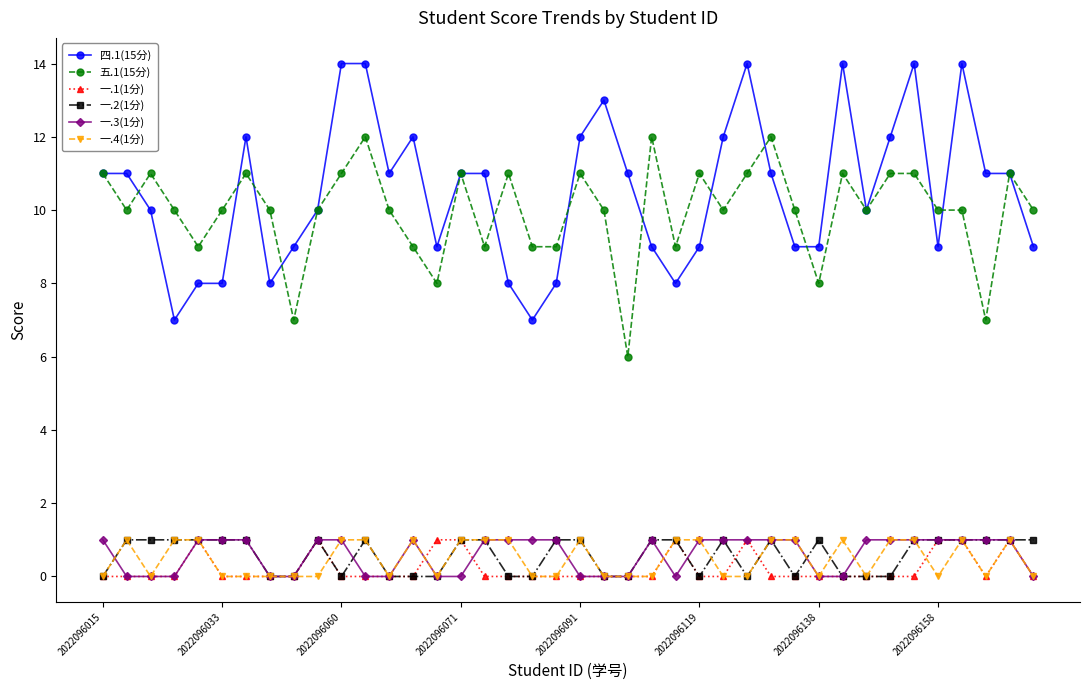

True or false: 一.4(1分) and 四.1(15分) intersect in this chart.

False